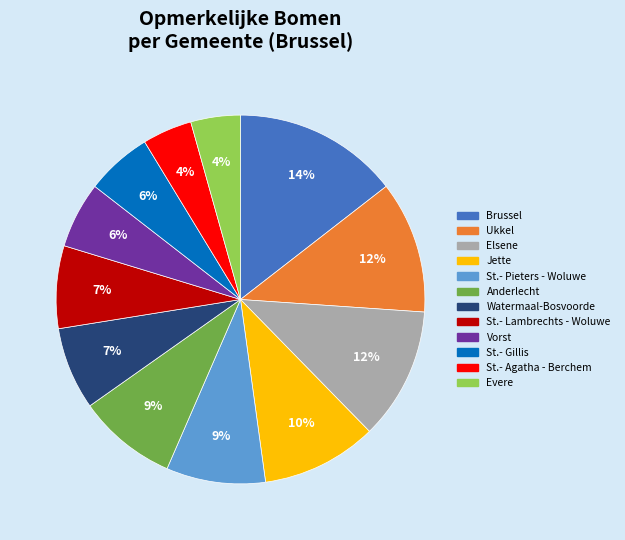

Is it true that Vorst is 13% of the pie?

False